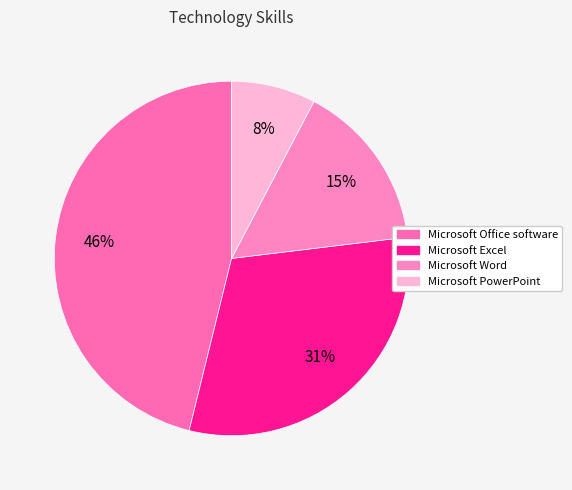

Which category has the biggest portion of the pie?

Microsoft Office software